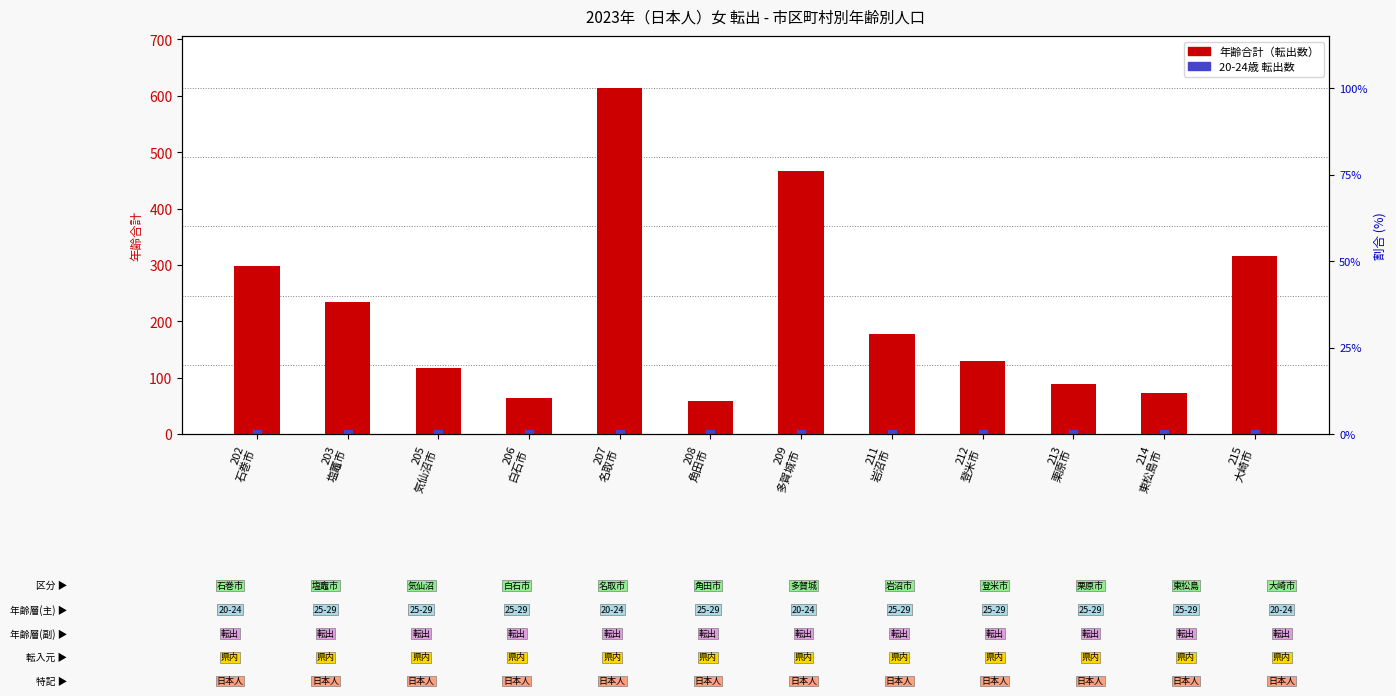

Which series has the largest total across all categories?

年齢合計